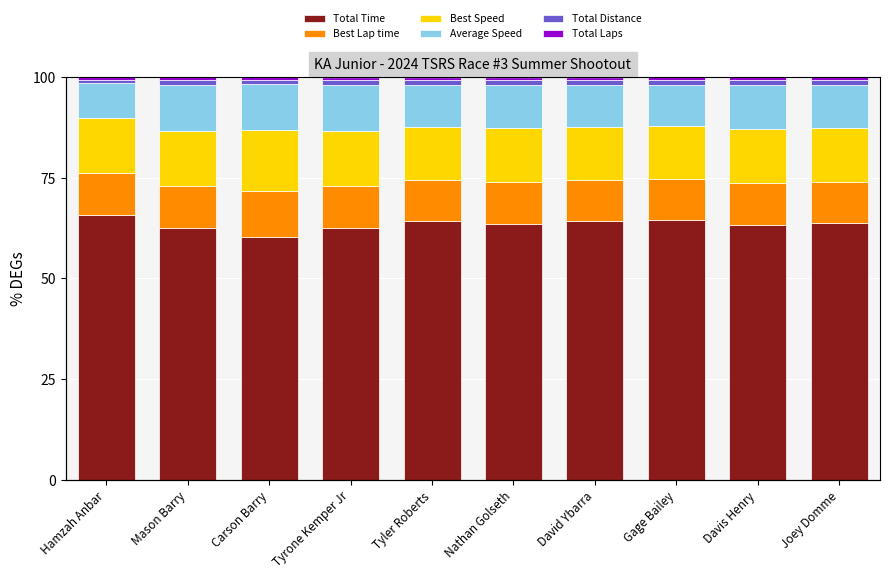

What is the label of the 9th bar from the left?

Davis Henry